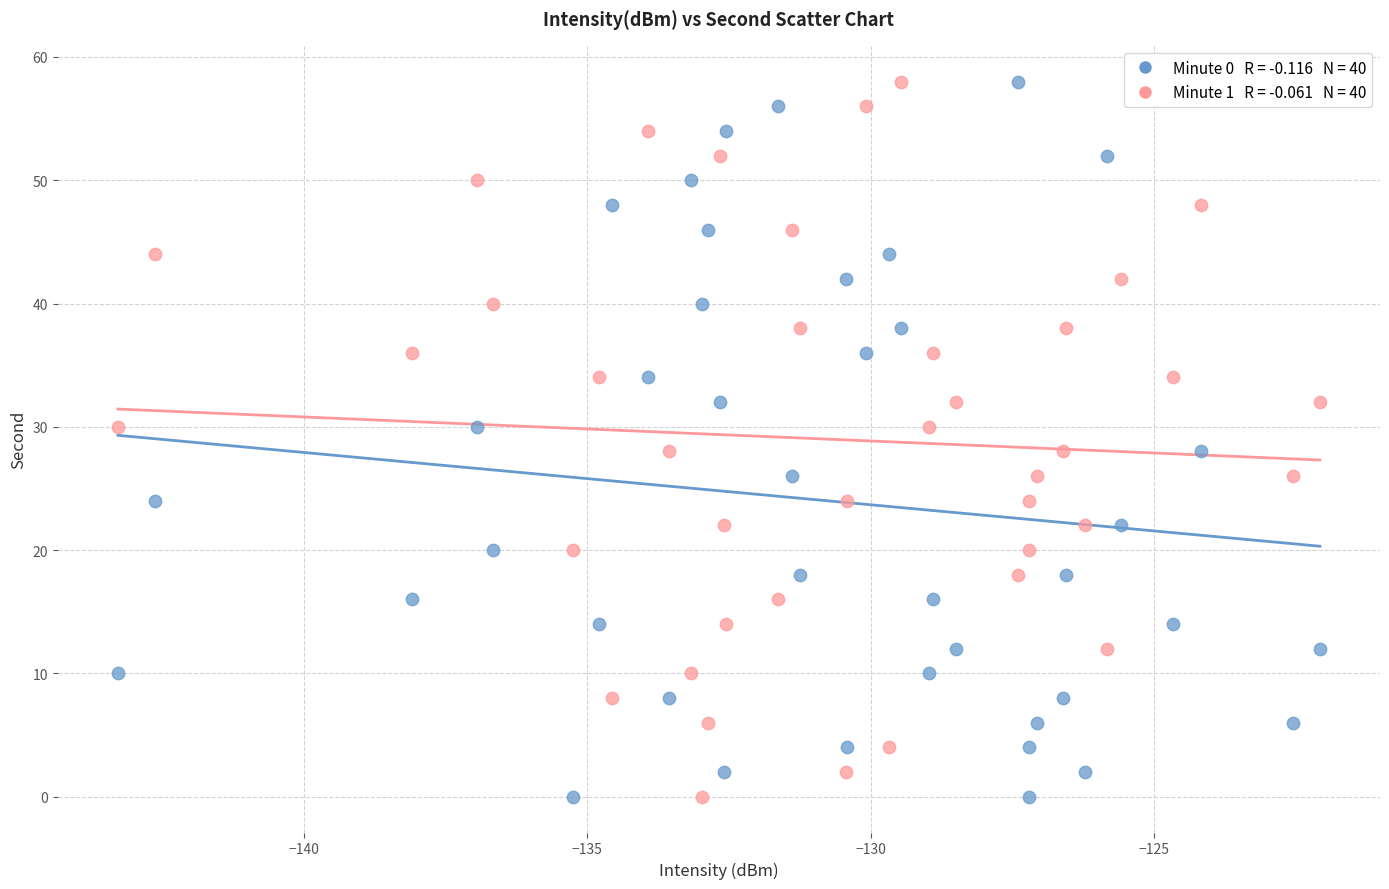

Across all data points, what is the range of Y values (max minus min)?

58